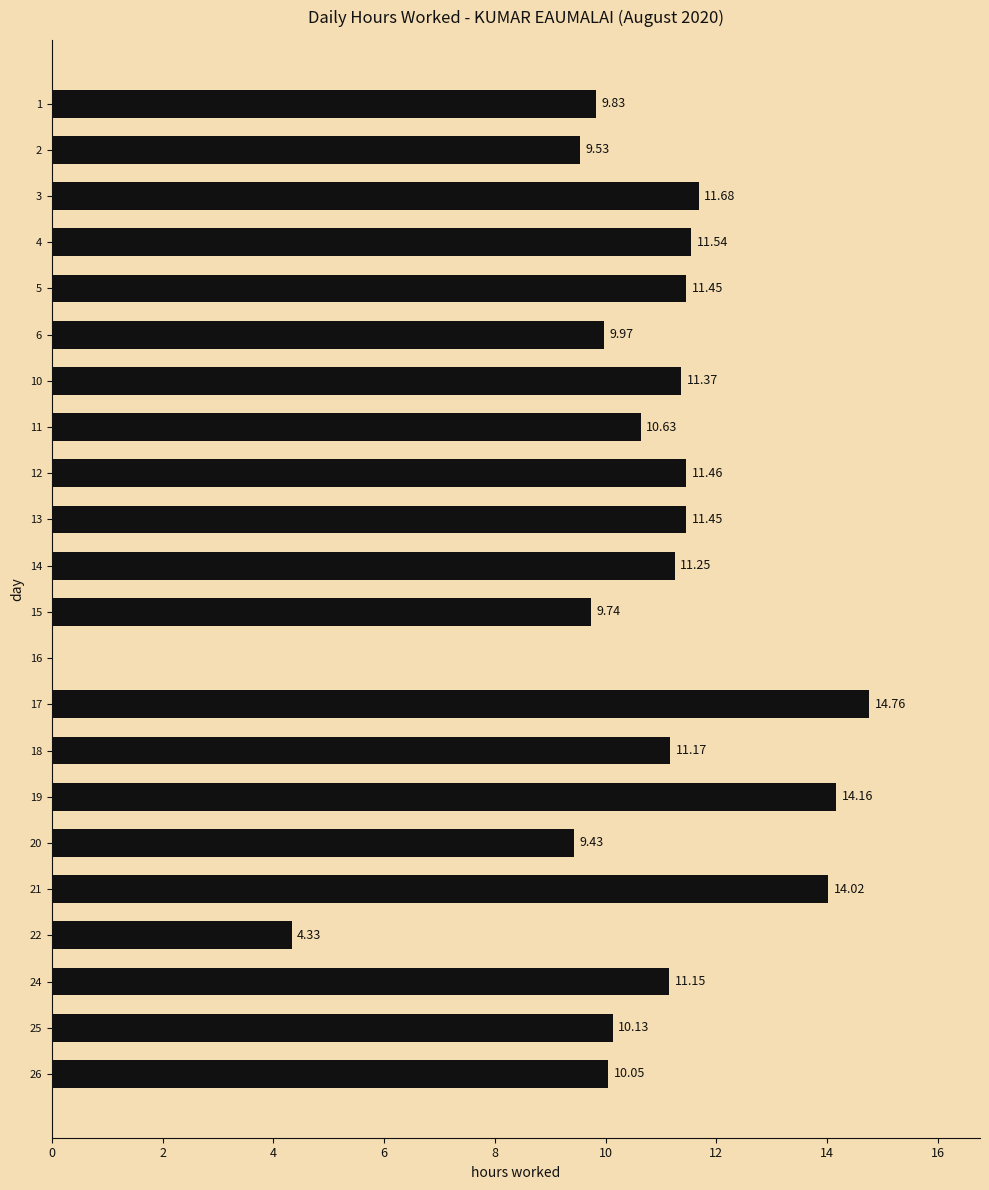

How many data points does each series have?

22